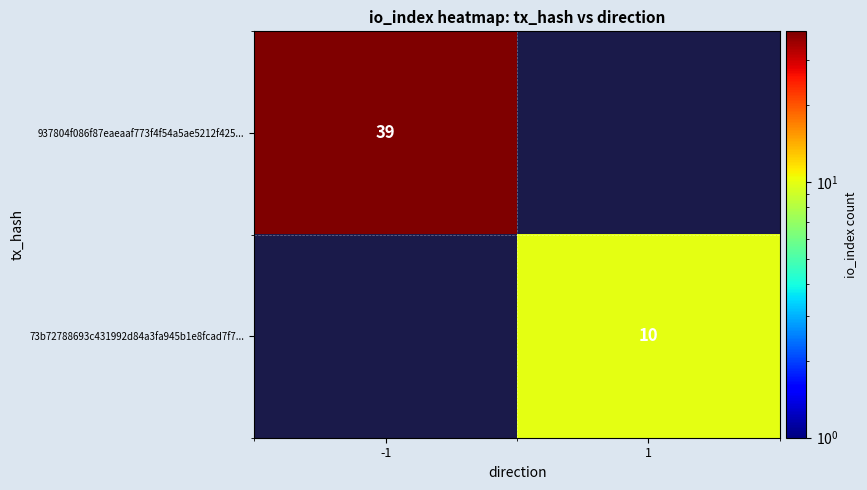

The 937804f086f87eaeaaf773f4f54a5ae5212f425... series shows 39 at -1. True or false?

True